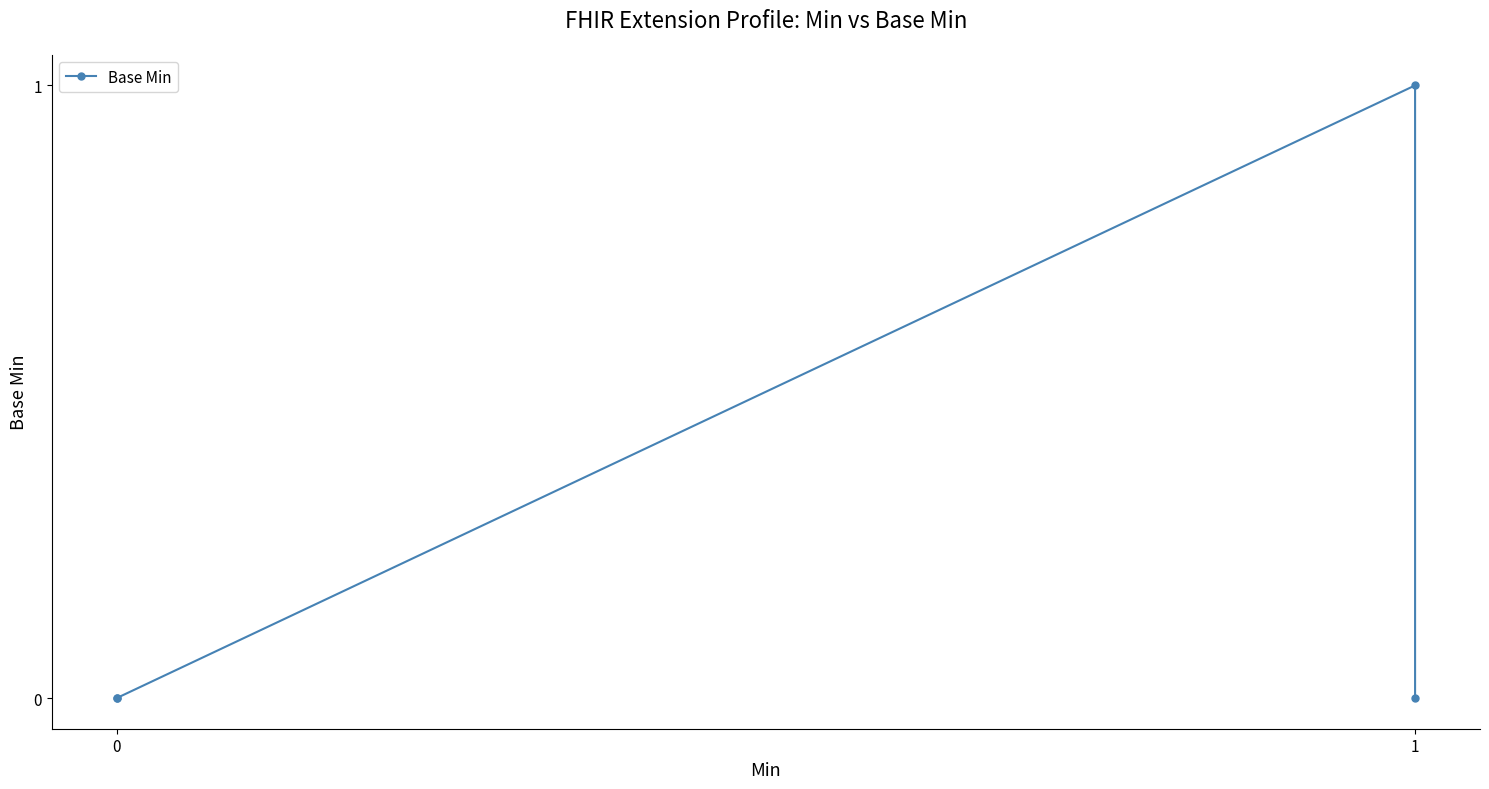

Is it true that the value at 0 is 0?

True